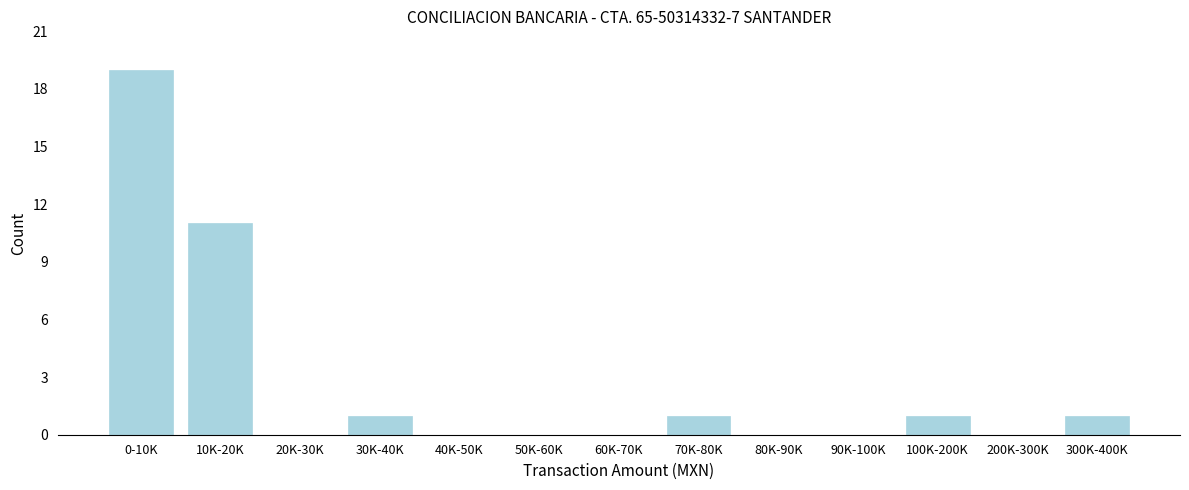

Reading left to right, list all the values displayed in this chart.

0-10K=19	10K-20K=11	20K-30K=0	30K-40K=1	40K-50K=0	50K-60K=0	60K-70K=0	70K-80K=1	80K-90K=0	90K-100K=0	100K-200K=1	200K-300K=0	300K-400K=1